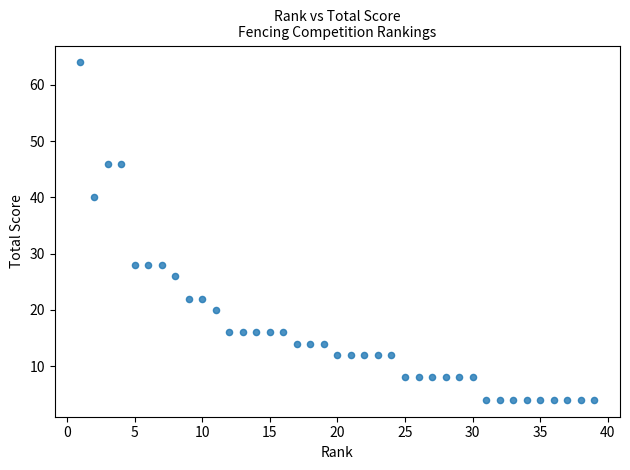

What is the range of X values (max minus min)?

38.0